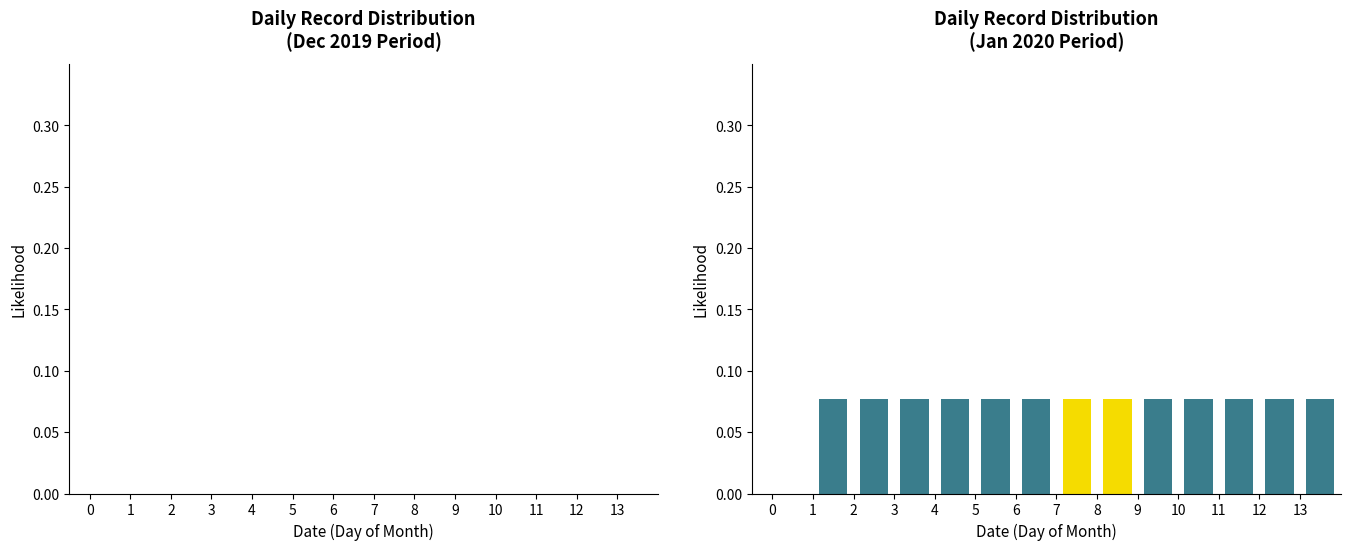

Reading left to right, transcribe this chart: for each bar, give the range it covers on the x-axis and its height. The values are not printed on the chart, so give them approximately, as read against the axis.

0 to 1: 0
1 to 2: 0.075
2 to 3: 0.075
3 to 4: 0.075
4 to 5: 0.075
5 to 6: 0.075
6 to 7: 0.075
7 to 8: 0.075
8 to 9: 0.075
9 to 10: 0.075
10 to 11: 0.075
11 to 12: 0.075
12 to 13: 0.075
13 to 14: 0.075